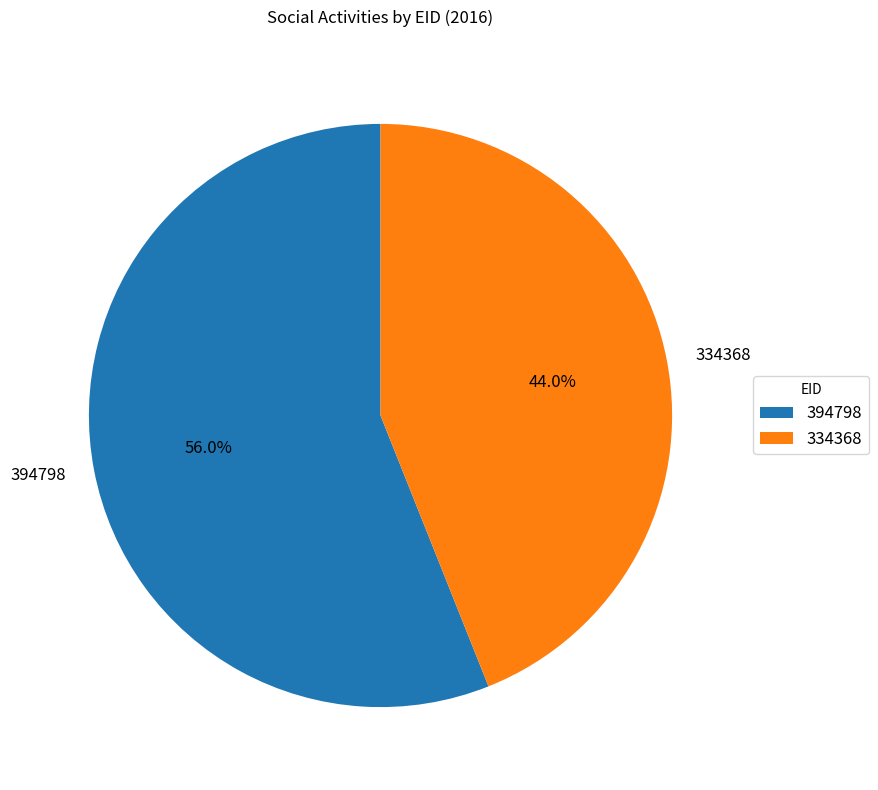

To the nearest percent, what is the difference between the largest and smallest slice percentages?

12%